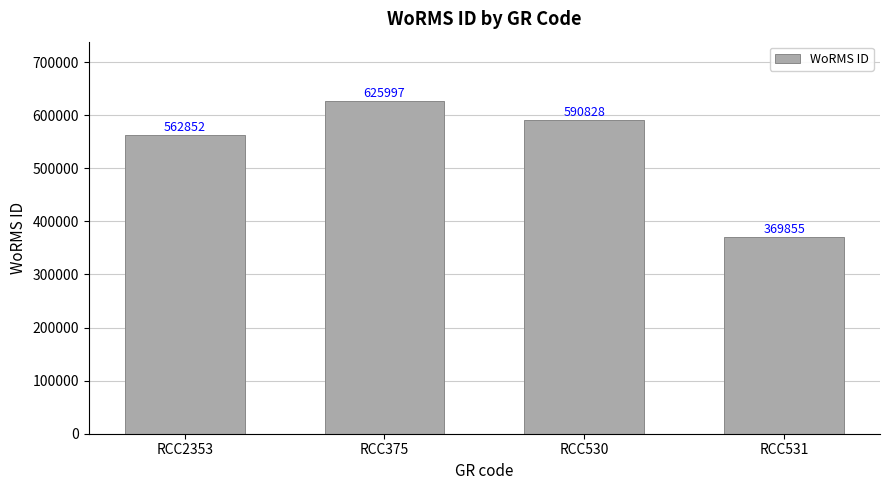

Where is the data nearest to the value 497926?

RCC2353